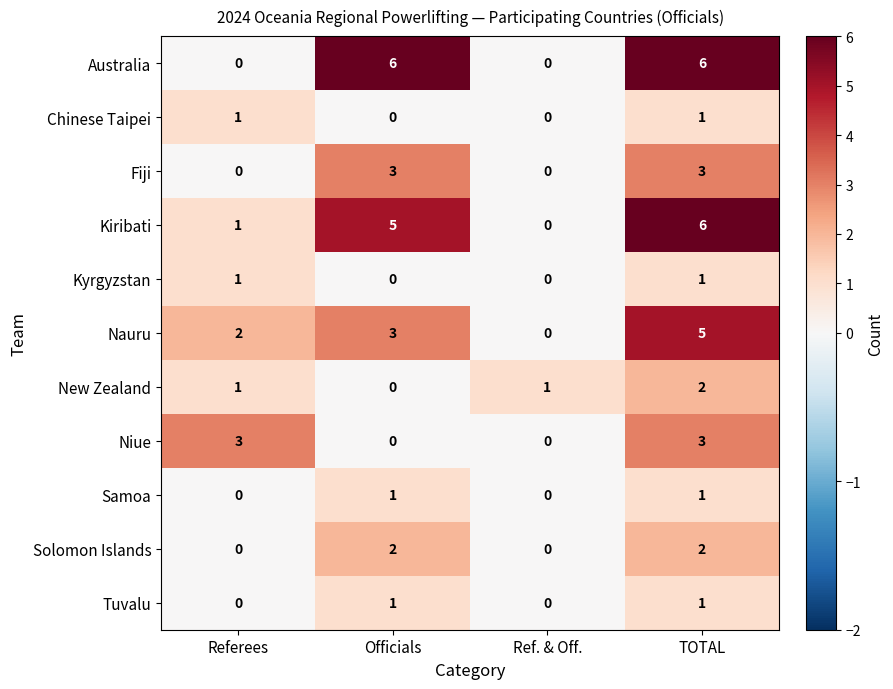

How many values in Kyrgyzstan are above zero?

2